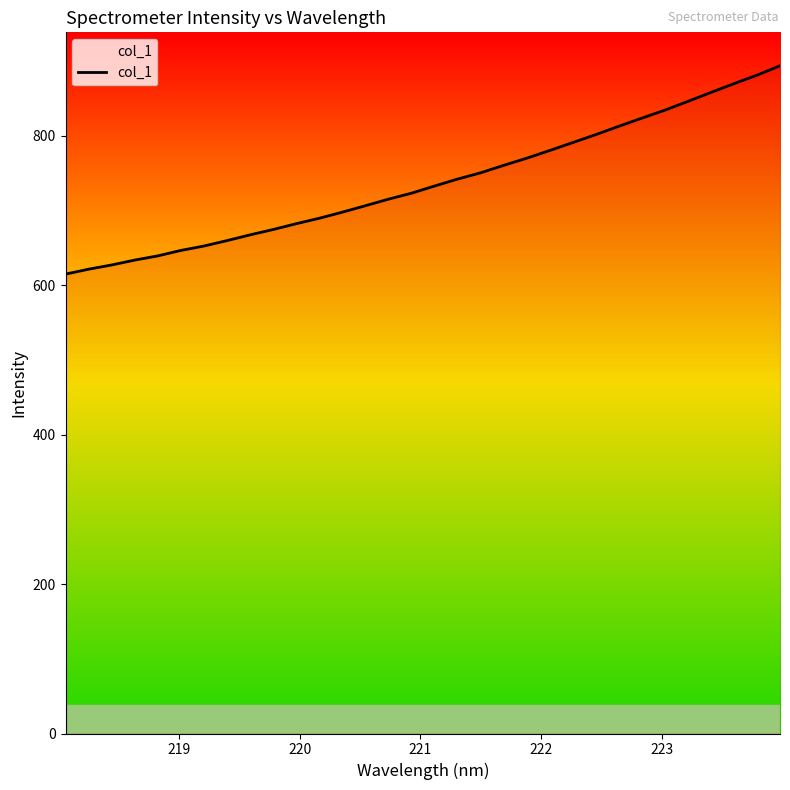

Does the chart display data point markers on the line(s)?

No